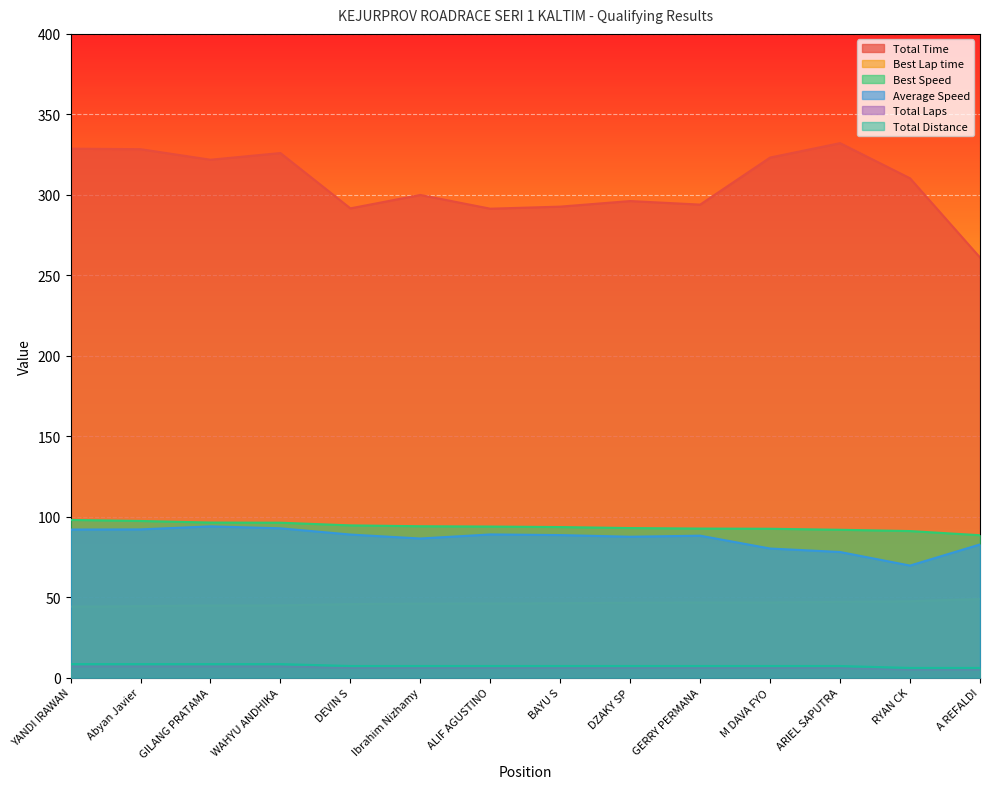

At DZAKY SP, list the series in order from largest to smallest.

Total Time, Best Speed, Average Speed, Best Lap time, Total Distance, Total Laps